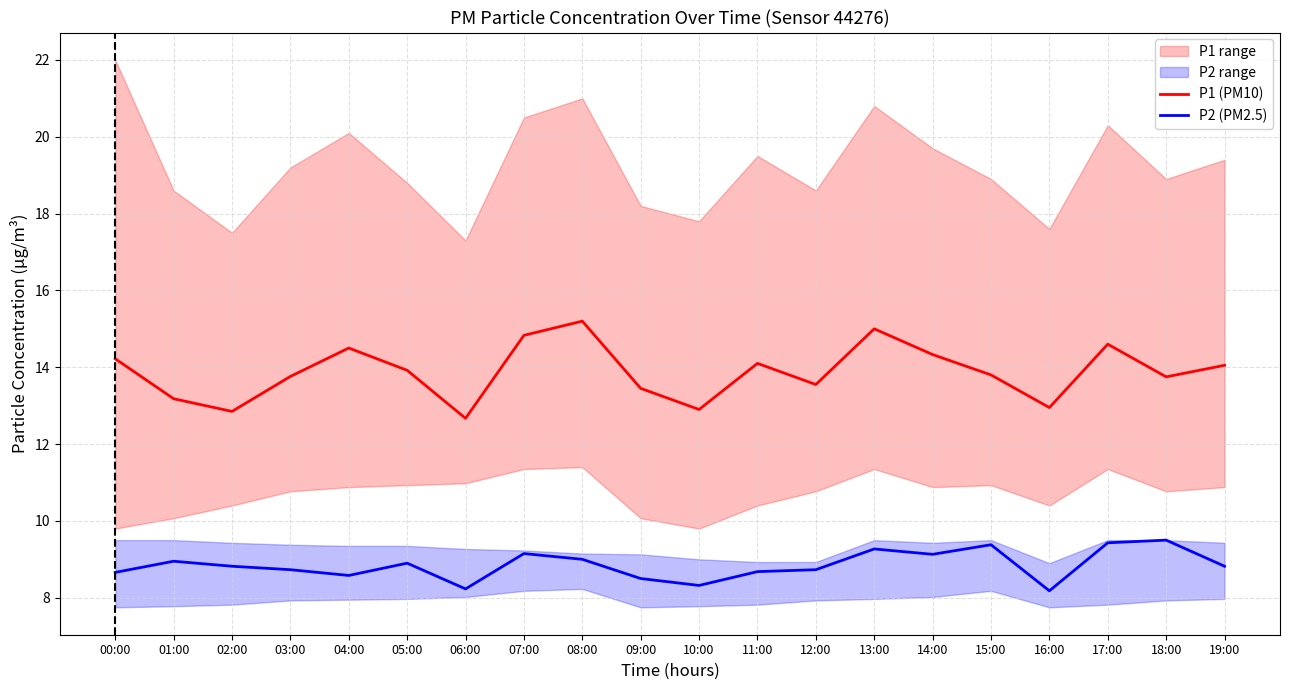

What position from the left is 06:00?

7